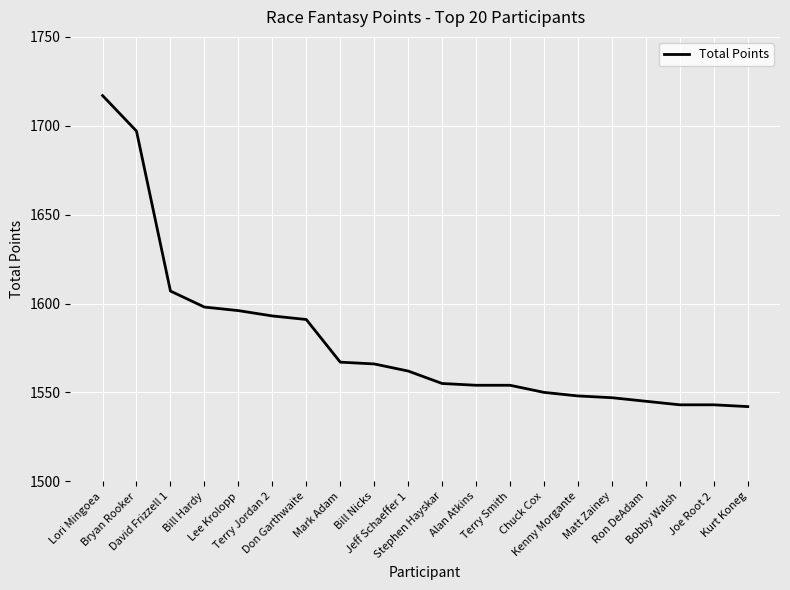

What is the maximum value shown in the chart?

1717